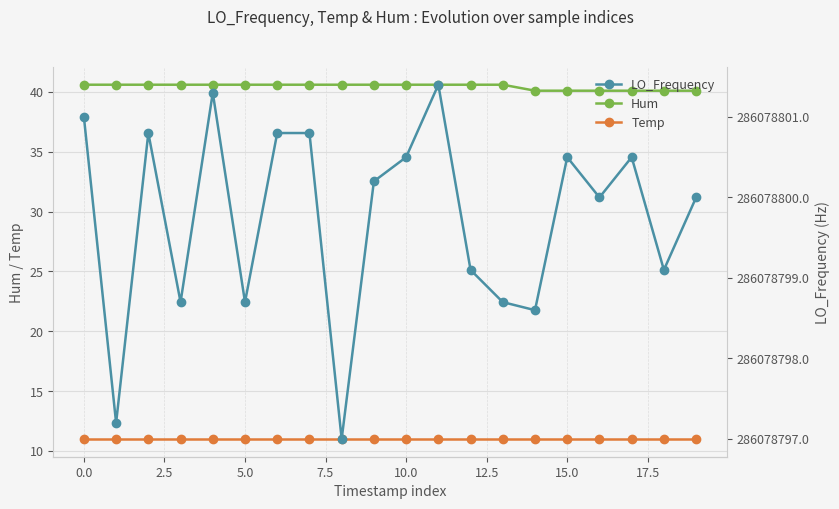

What is the sum of all Temp values?

220.0